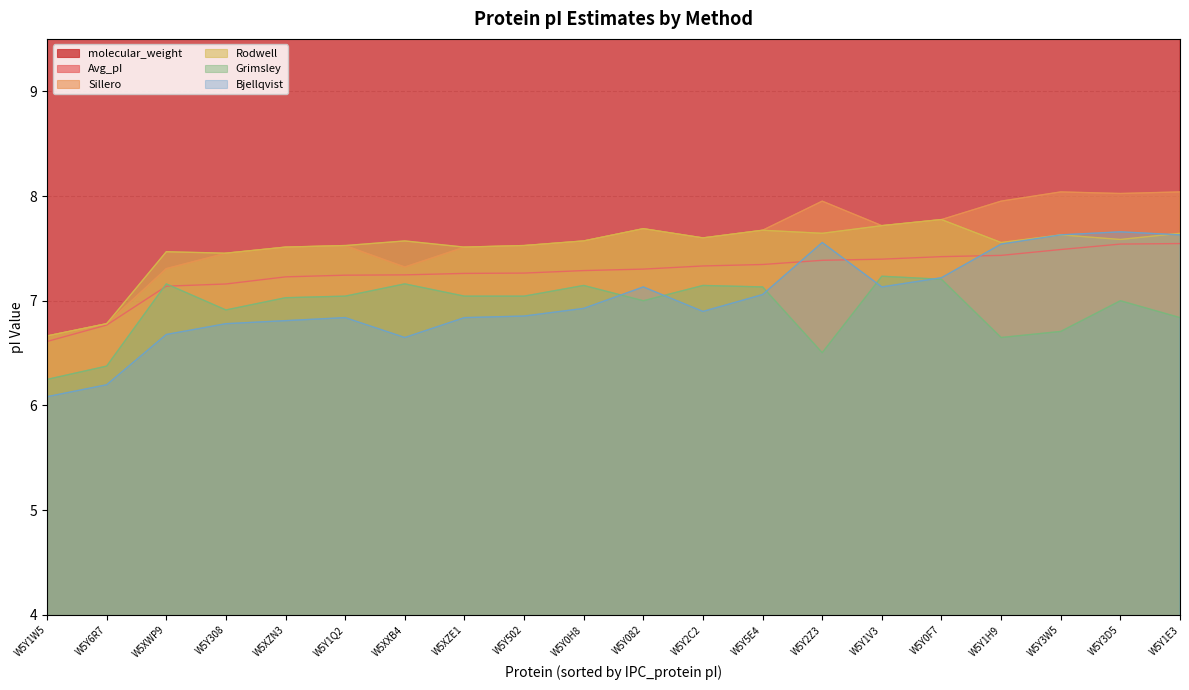

What is the approximate value of Grimsley at W5XZE1?

7.0